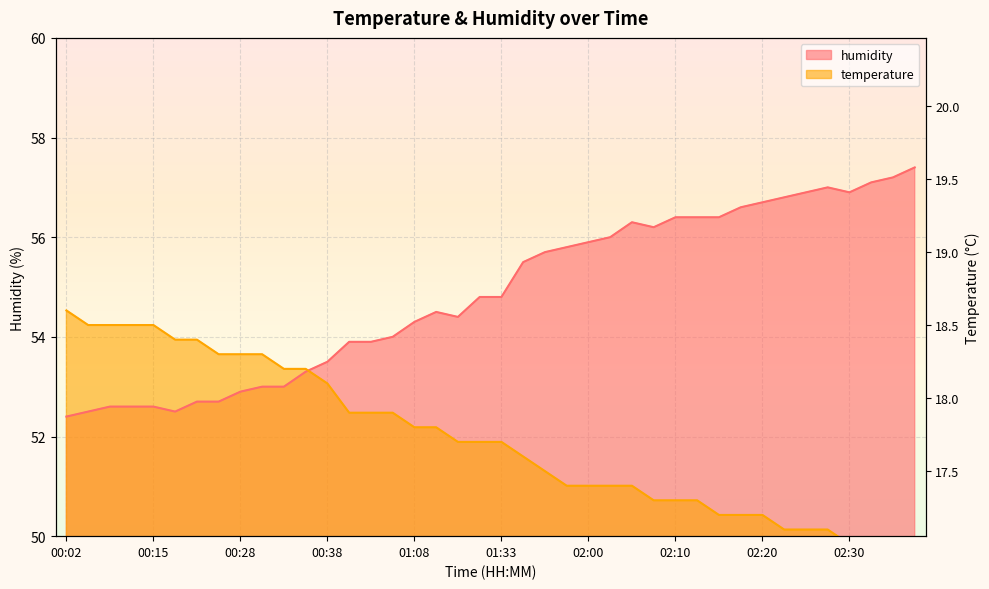

True or false: humidity has a value of 54.5 at 01:10.

True